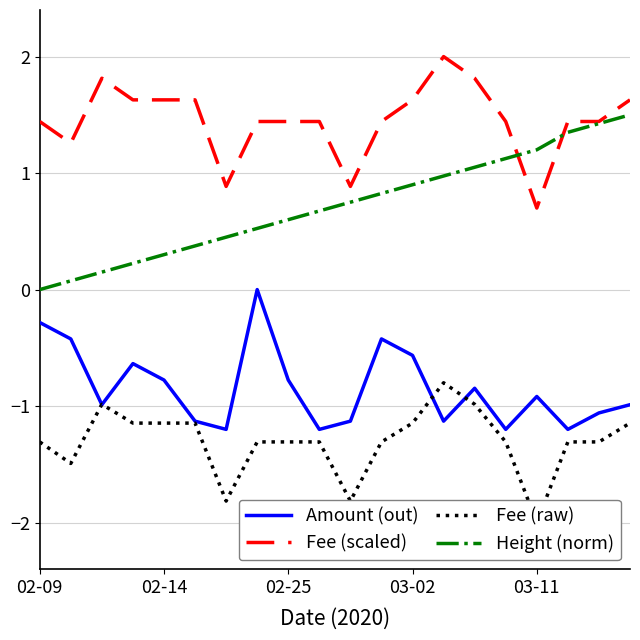

How many lines are shown in the chart?

4